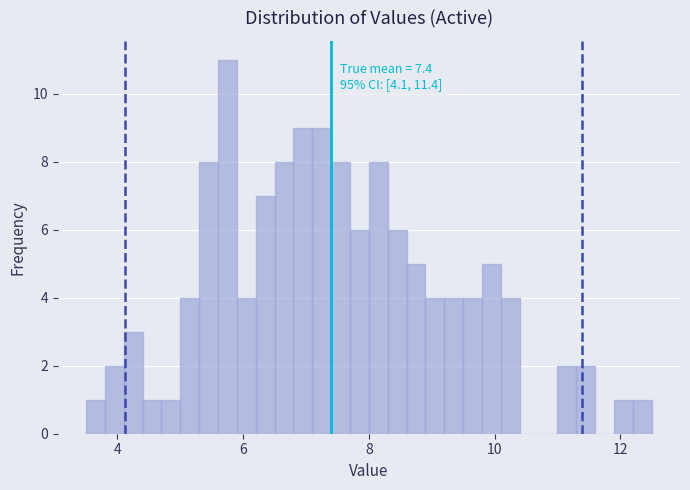

Around what value on the x-axis is the tallest bar? Give the approximate position of its centre, as read against the axis.

5.8